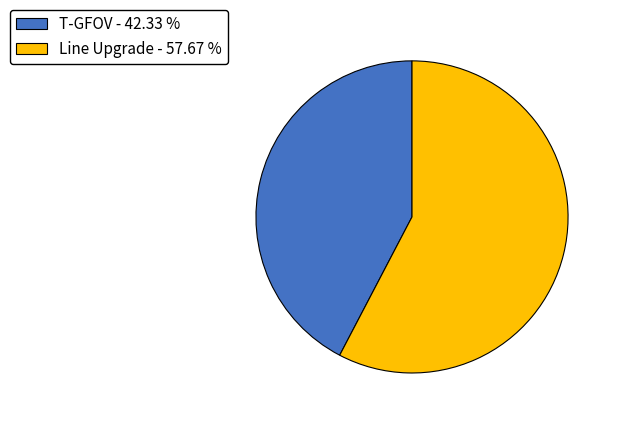

The Line Upgrade slice represents 70% of the pie. True or false?

False